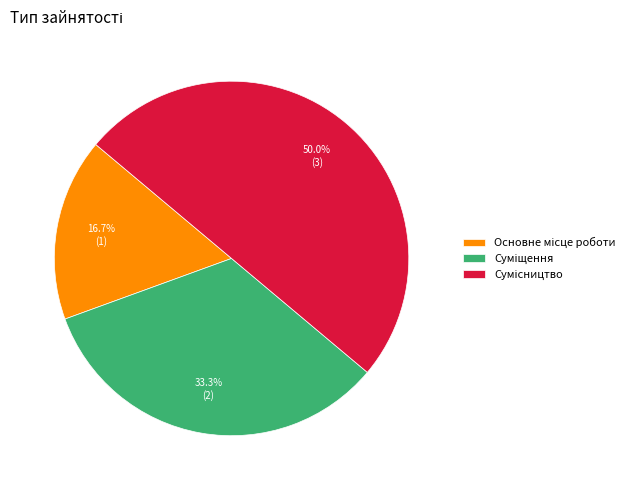

What percentage is the Основне місце роботи slice, to the nearest percent?

17%